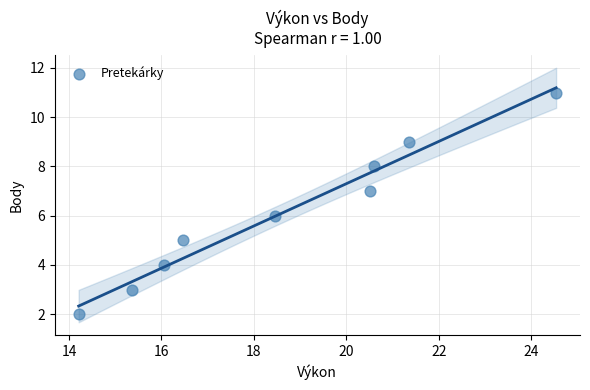

What is the range of Y values (max minus min)?

9